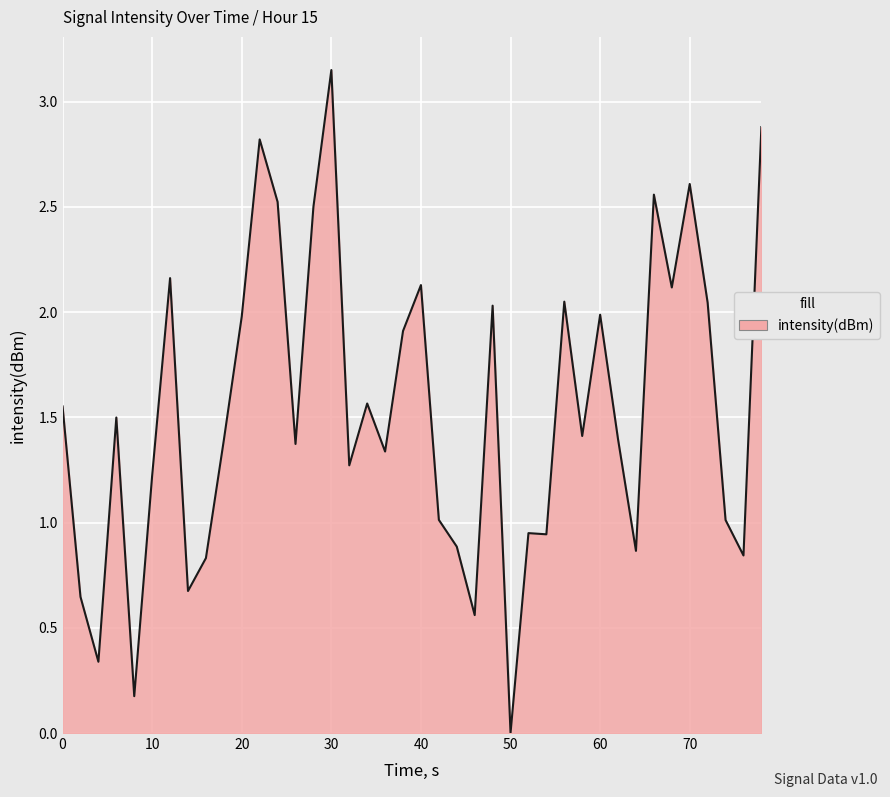

Is it true that the value at 0 is 0.9?

False